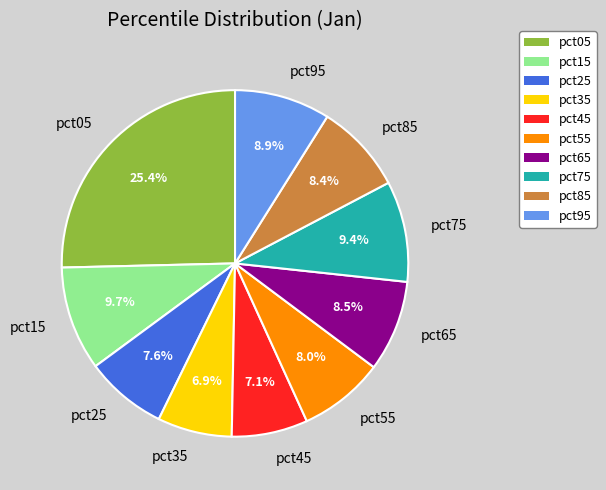

Is there a majority slice in this chart?

No